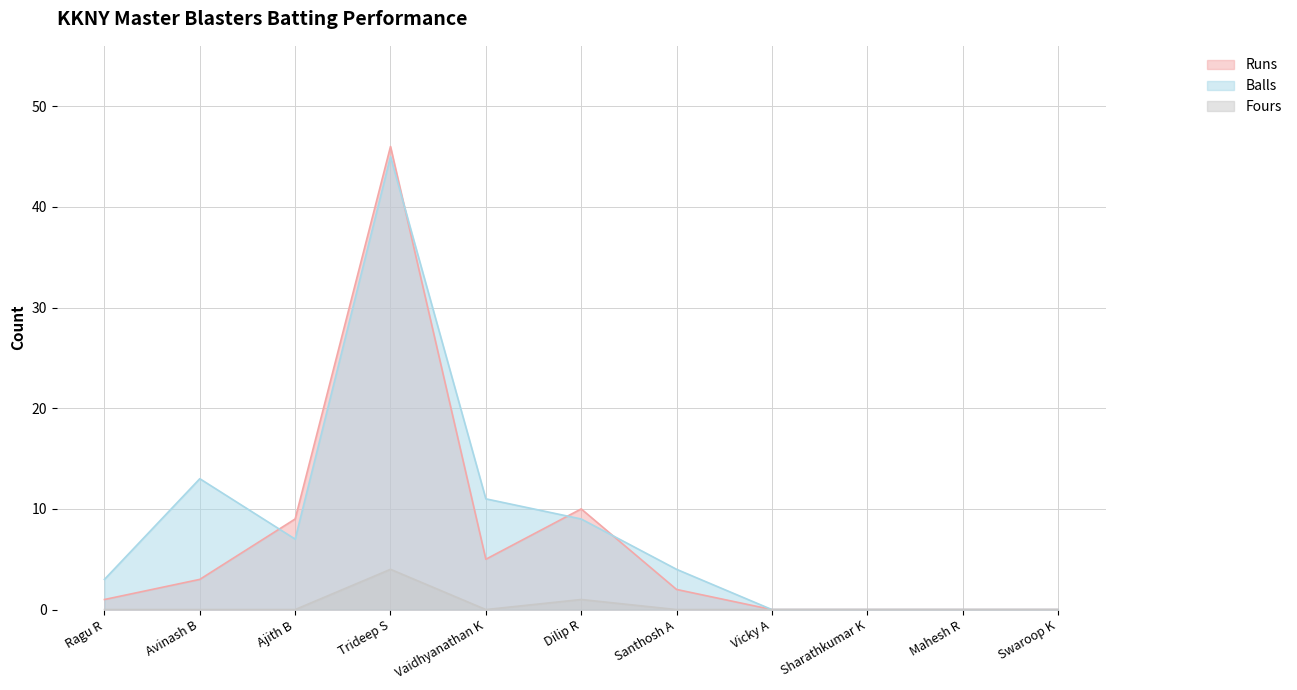

In Fours, how many points are higher than both neighbors (excluding endpoints)?

2